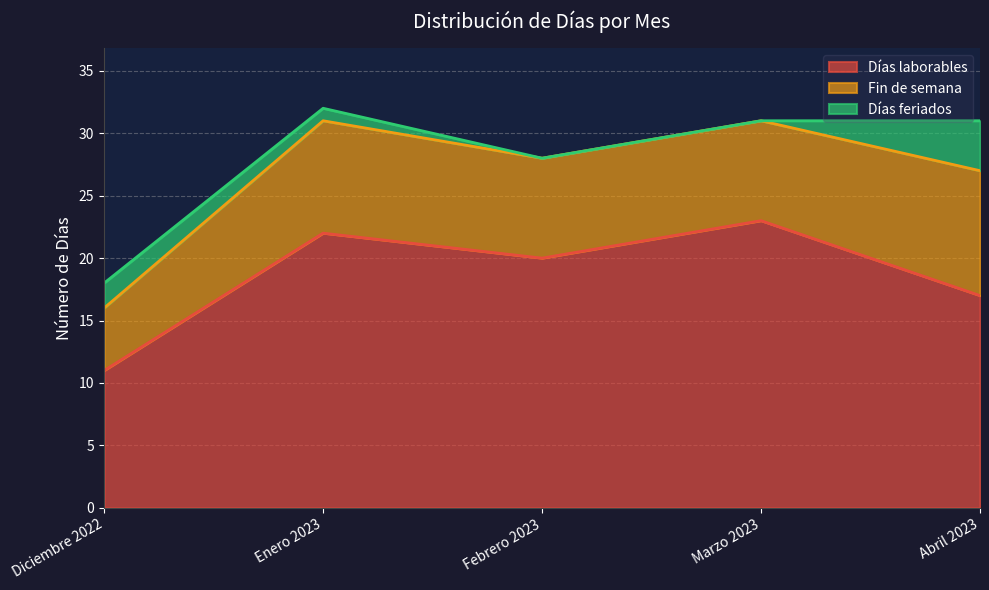

Is it true that Días laborables equals 5 at Abril 2023?

False